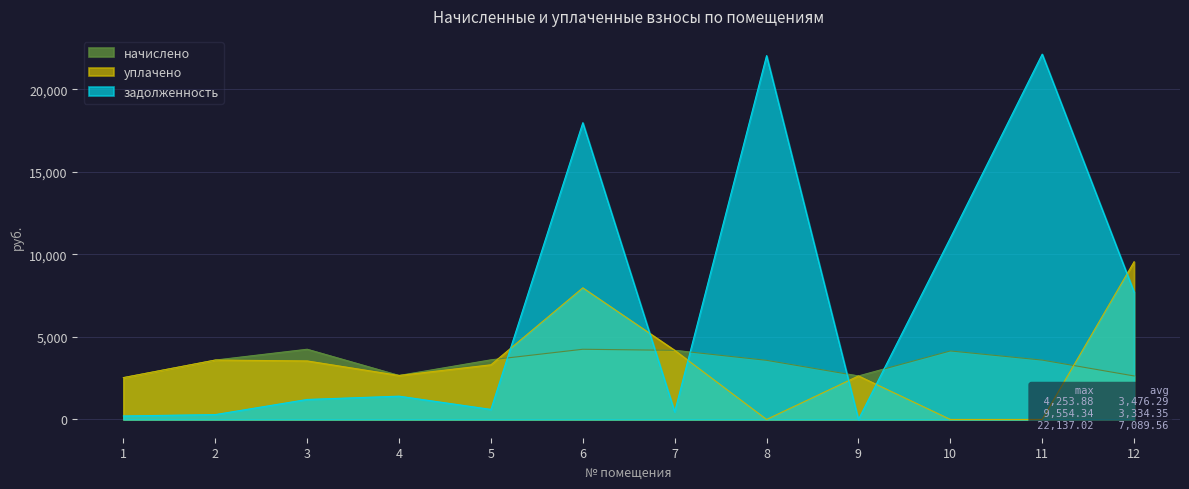

What is the maximum value for задолженность?

22137.0